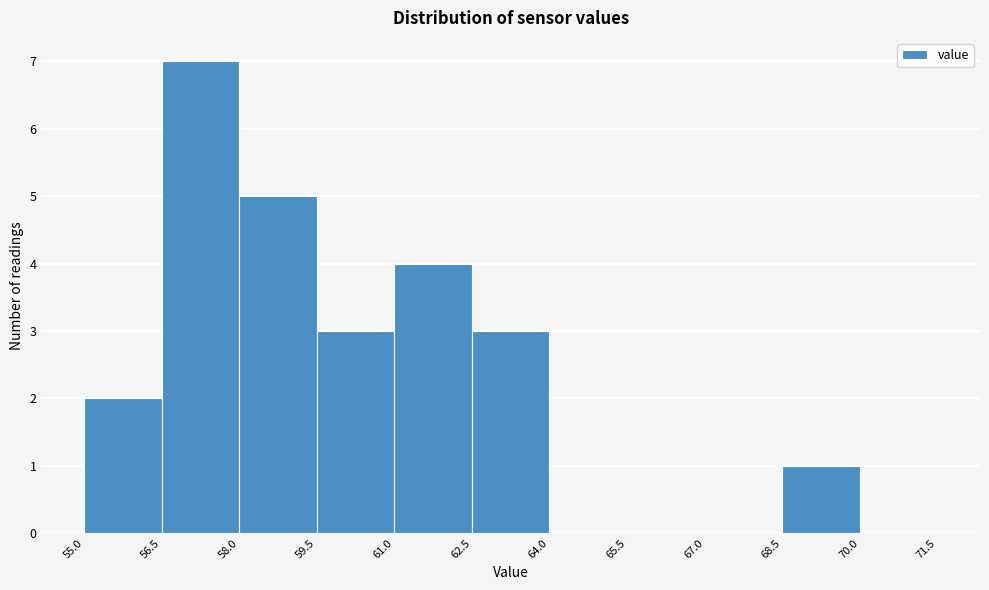

What is the height of the bar covering 61.0 to 62.5 on the x-axis? The values are not printed on the chart, so give them approximately, as read against the axis.

4